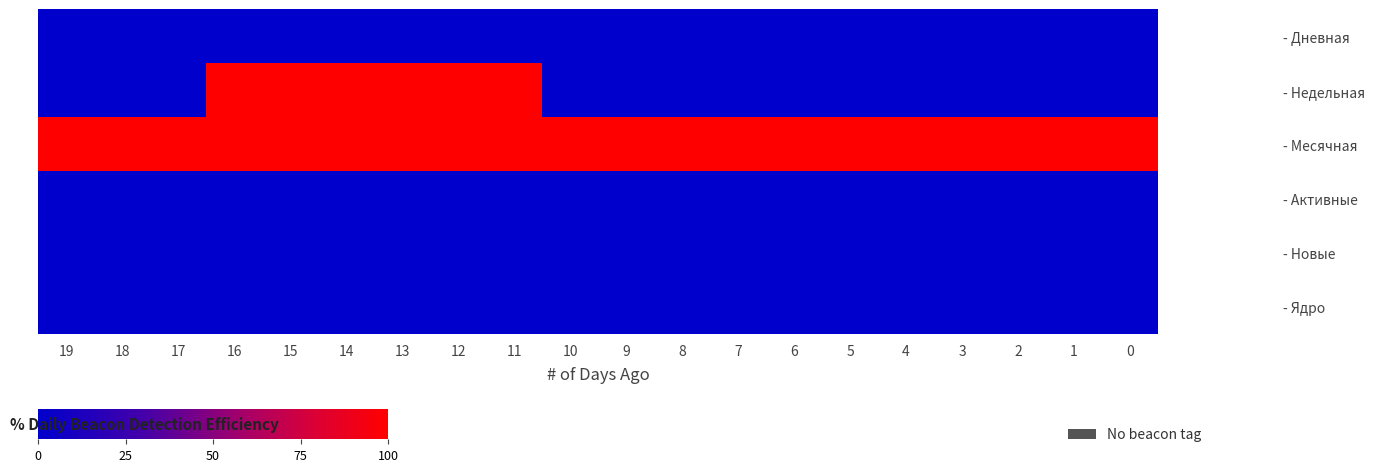

At 10, list the series in order from largest to smallest.

- Месячная, - Дневная, - Недельная, - Активные, - Новые, - Ядро